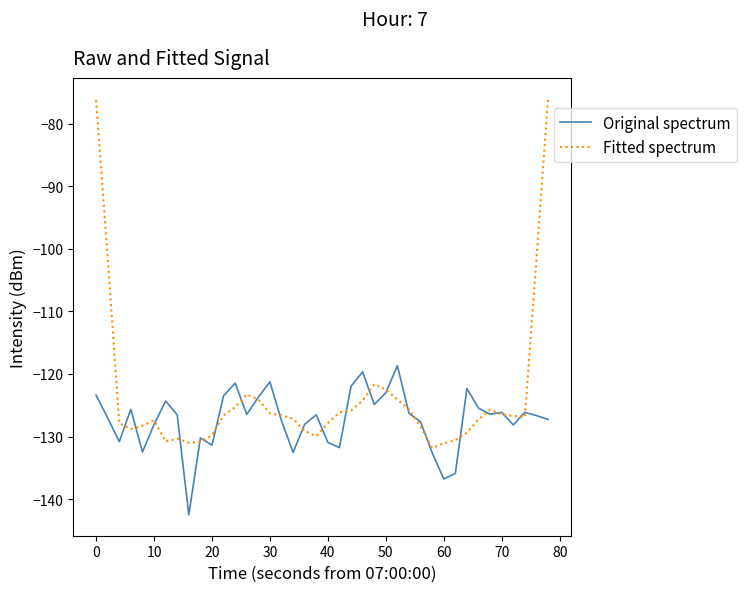

List the series in order of their peak value, highest first.

Fitted spectrum, Original spectrum